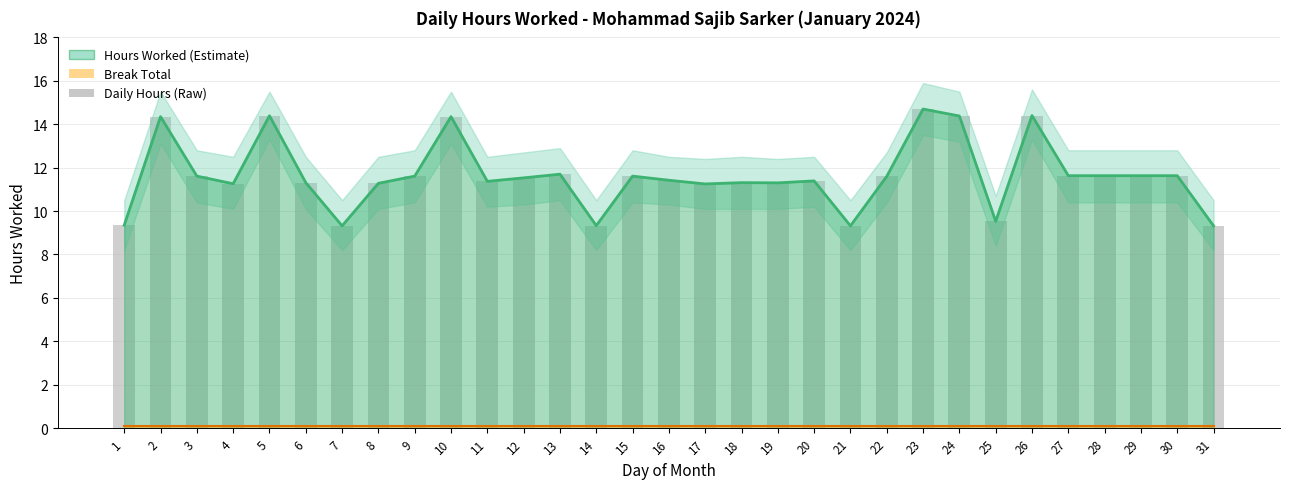

Where does the Hours Worked series first go above 11?

2